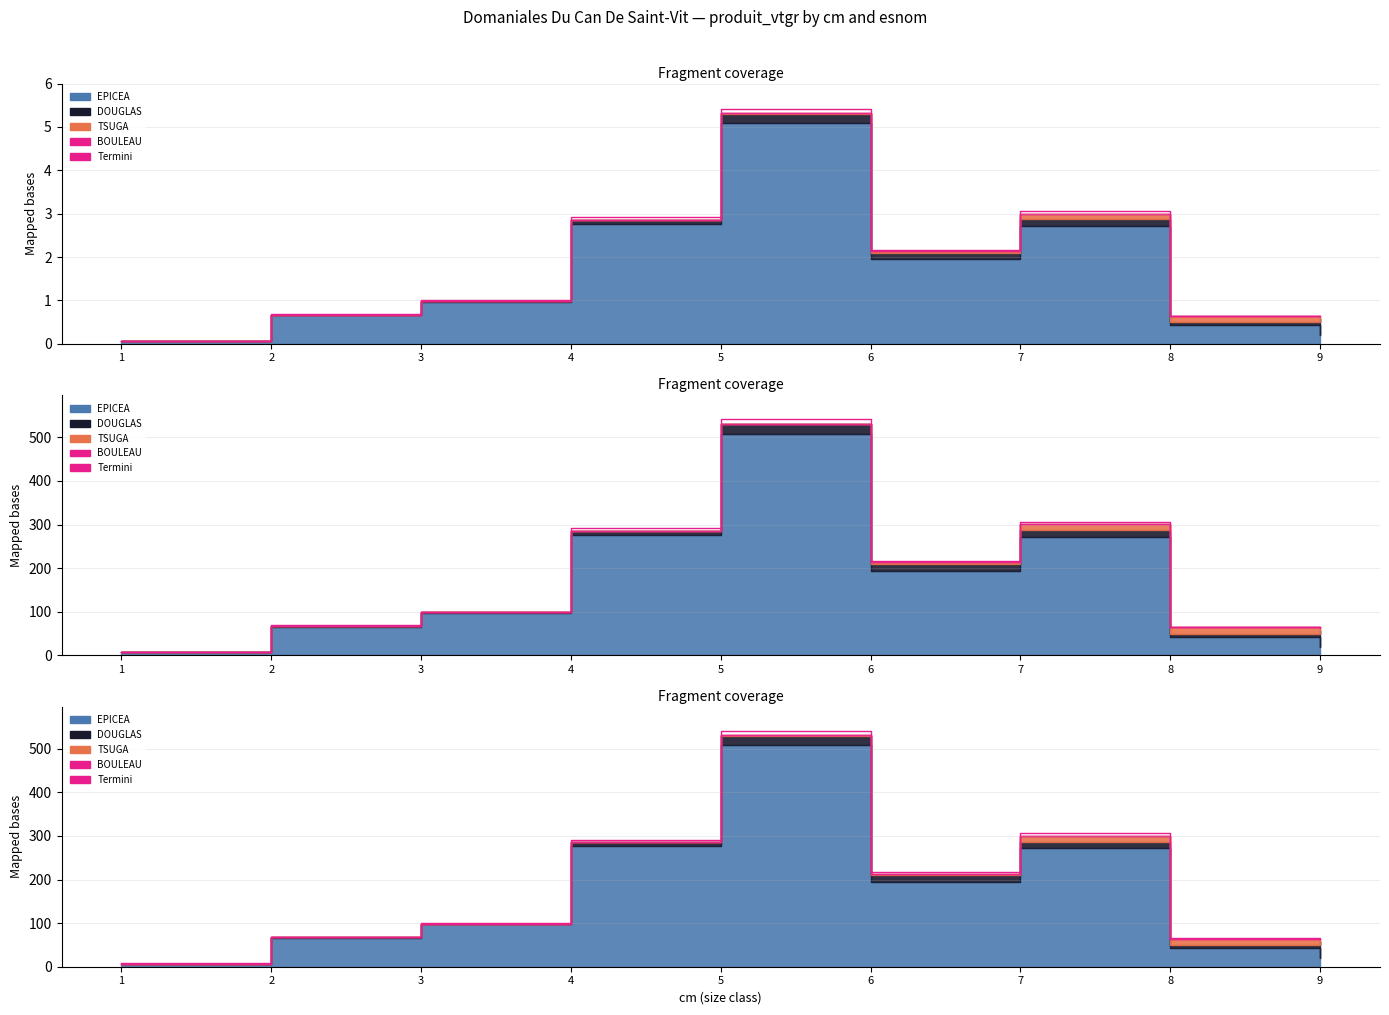

Which label corresponds to the smallest value in the chart?

1